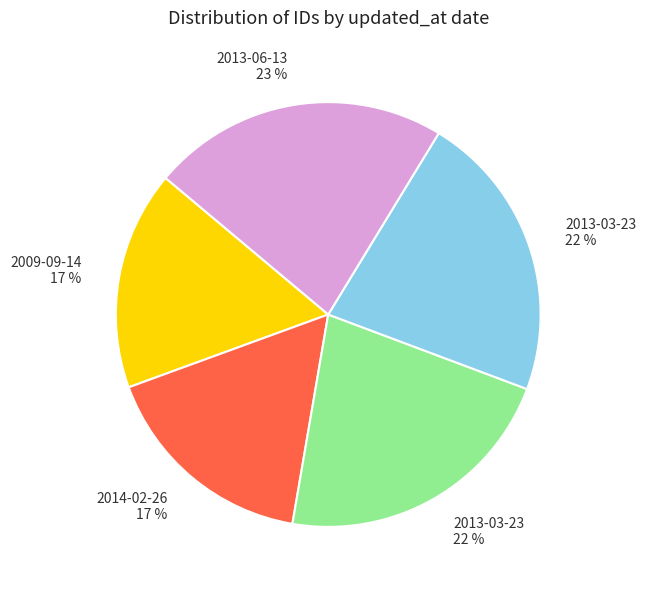

Is there a majority slice in this chart?

No